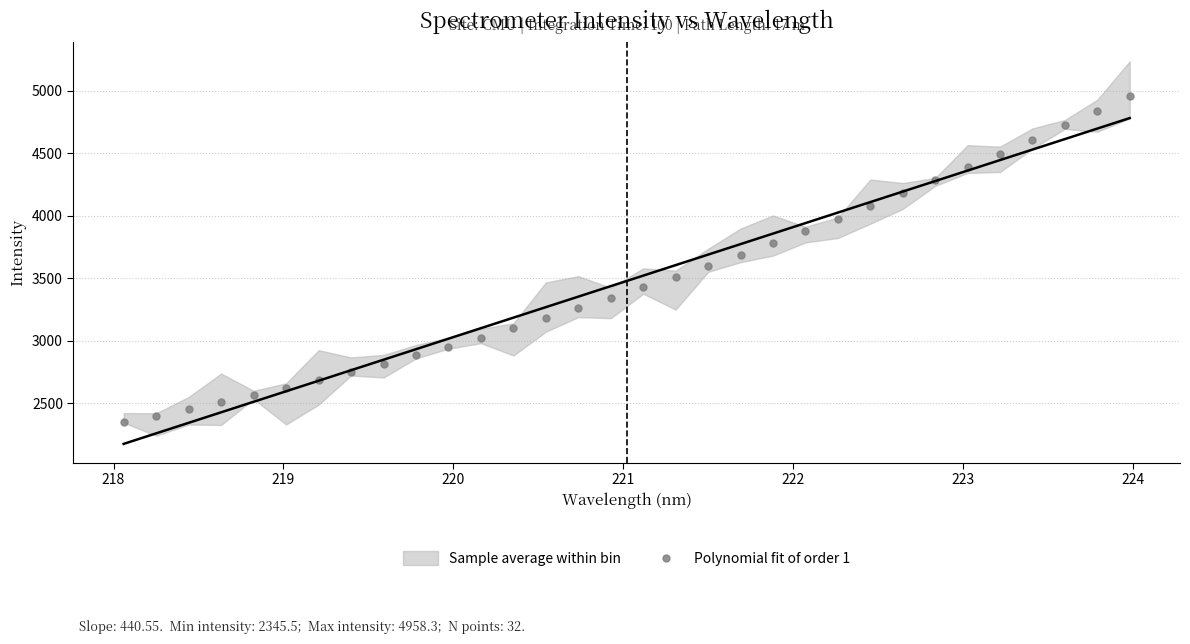

What is the range of Y values (max minus min)?

2612.8